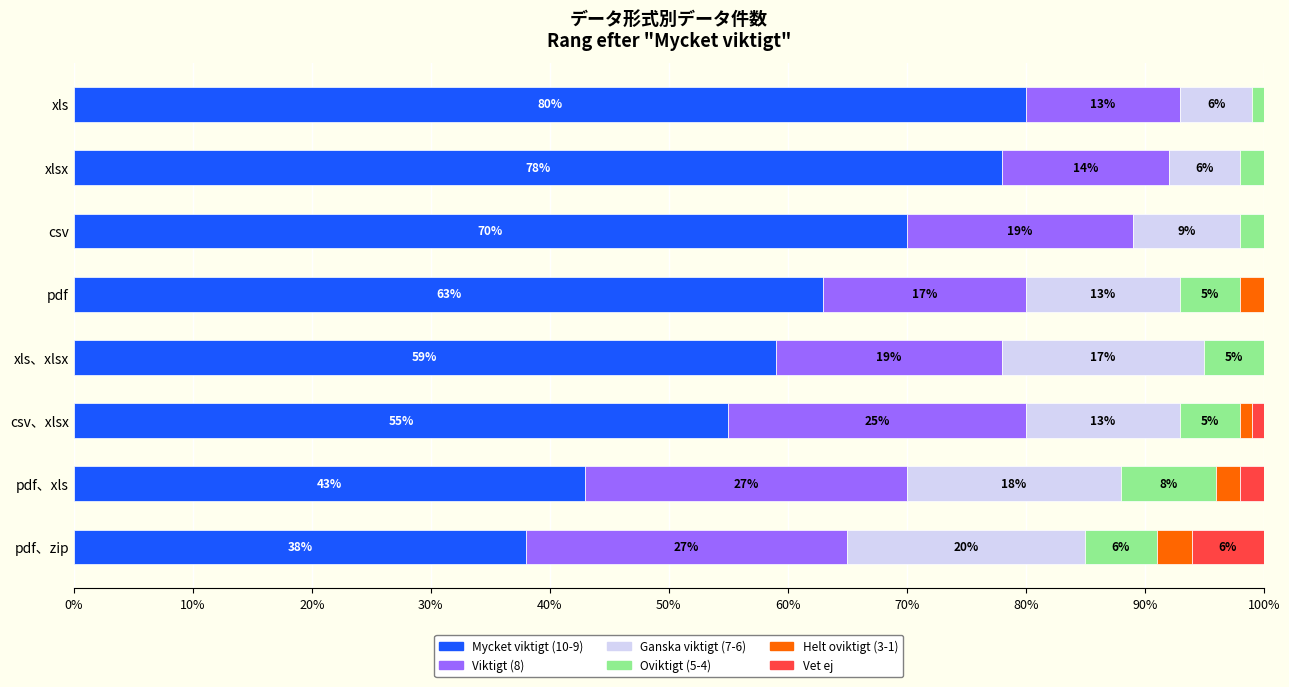

What is the total value across all series at xls?

100